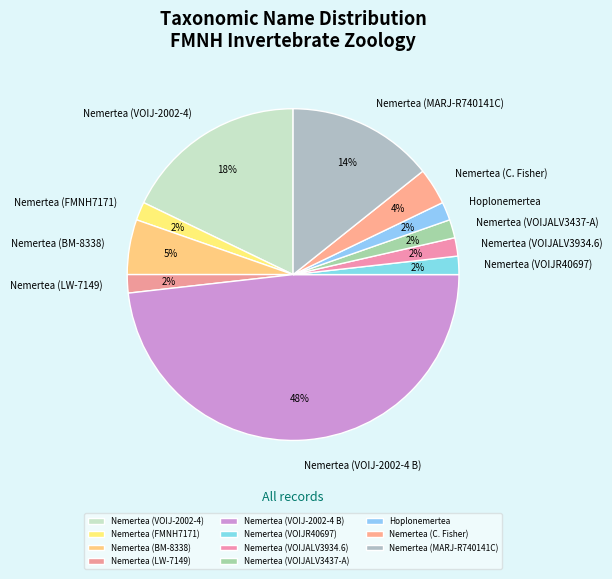

To the nearest percent, what is the difference between the largest and smallest slice percentages?

46%